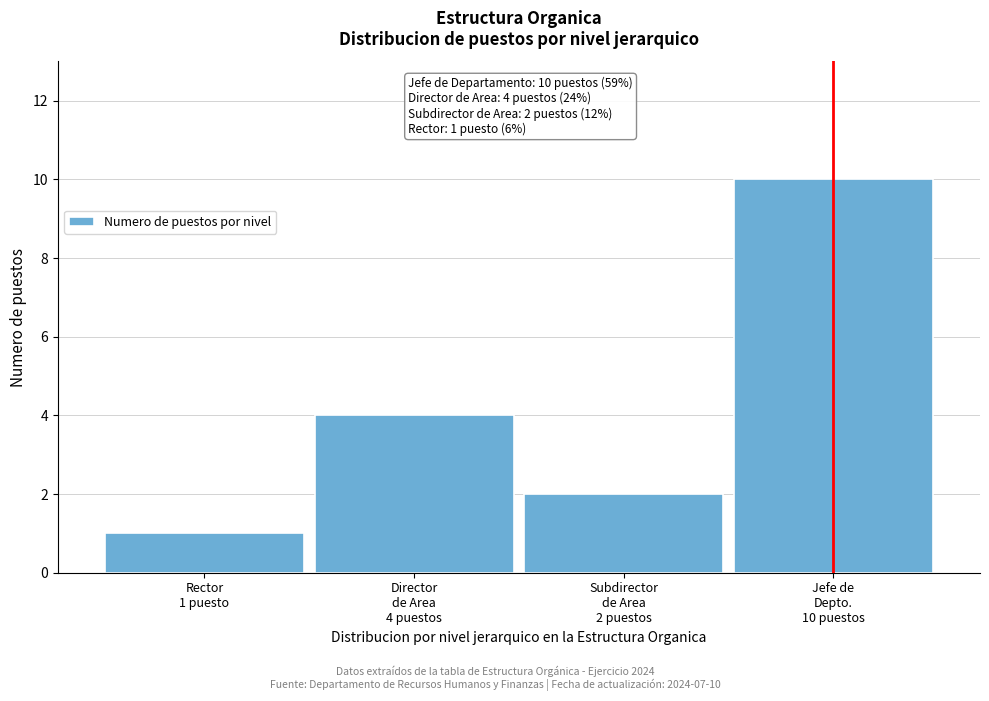

Reading right to left, what are all the values shown in this chart?

10	2	4	1